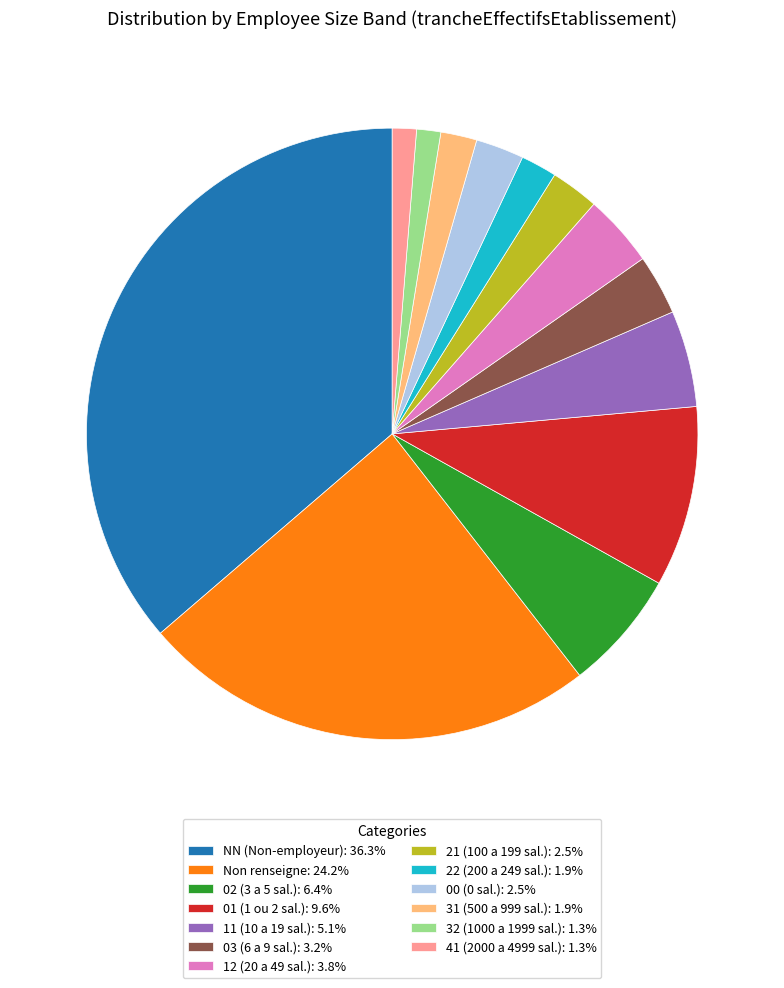

Does any single category account for the majority?

No